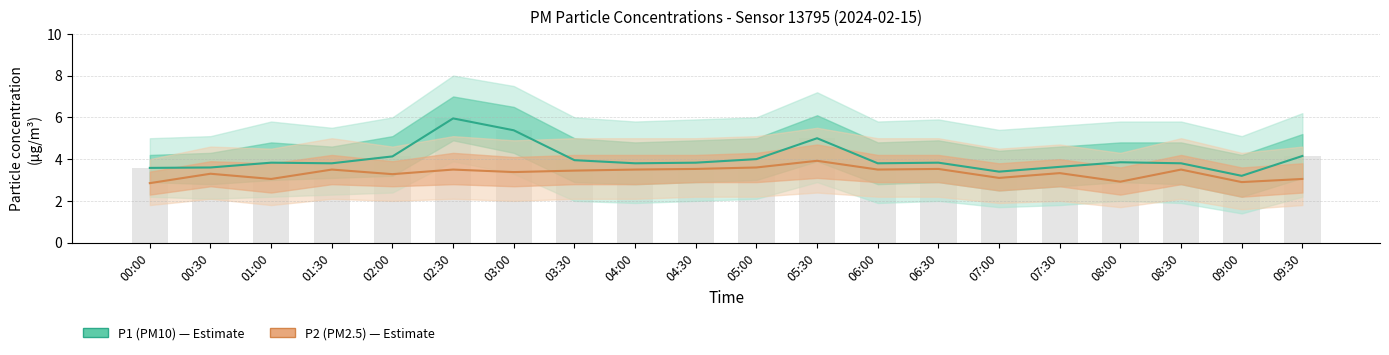

How many groups of bars are there?

20